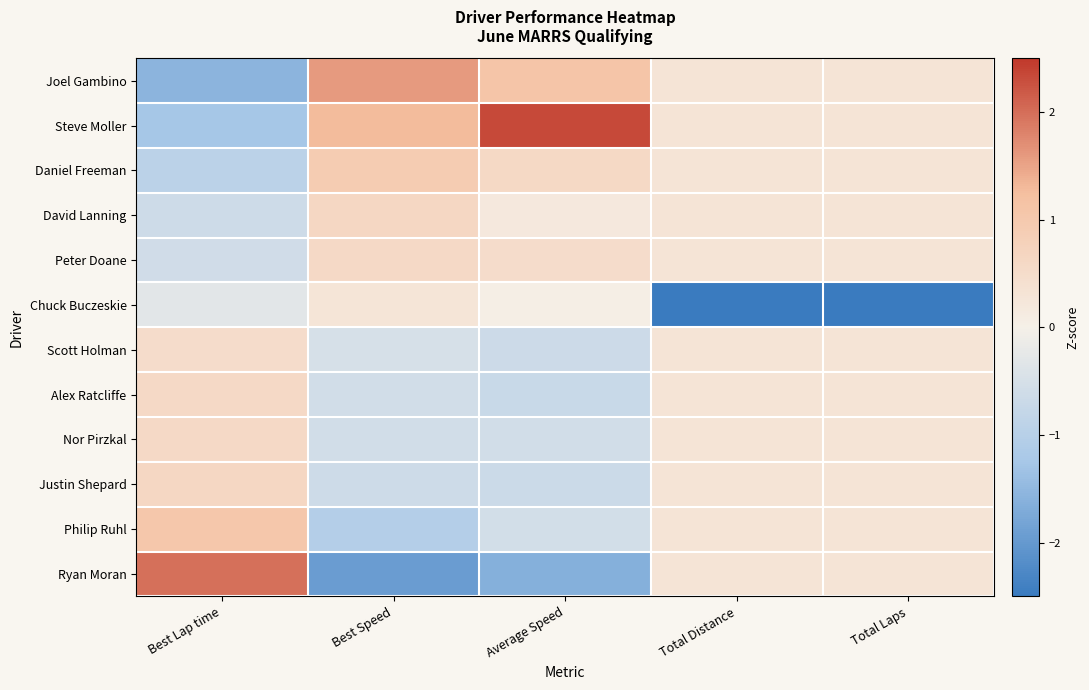

Rank the series by their maximum value, from highest to lowest.

Steve Moller, Ryan Moran, Joel Gambino, Philip Ruhl, Daniel Freeman, David Lanning, Justin Shepard, Peter Doane, Nor Pirzkal, Alex Ratcliffe, Scott Holman, Chuck Buczeskie